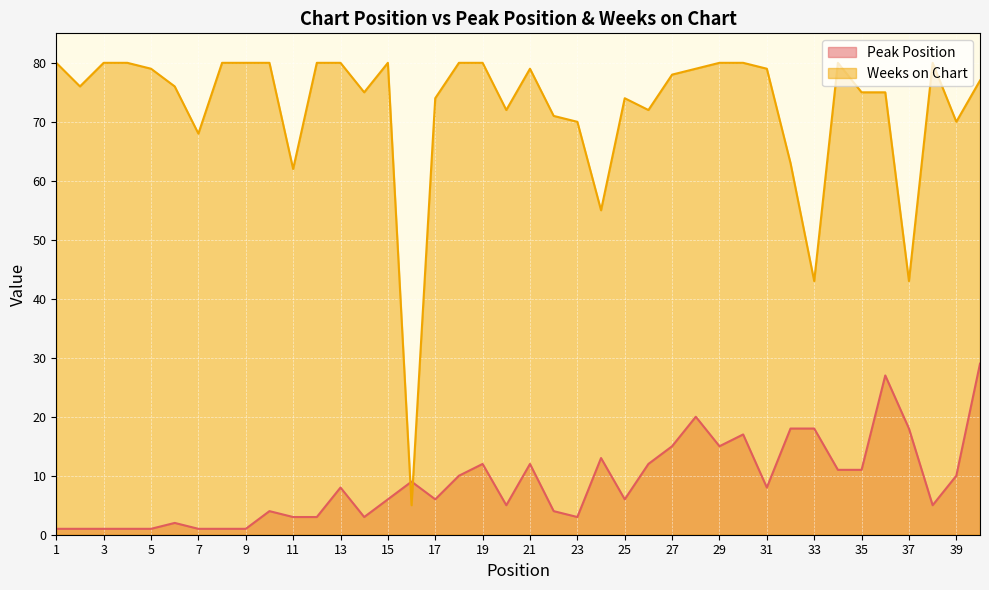

What is the value of the Weeks on Chart point at the 23rd from the left?

70